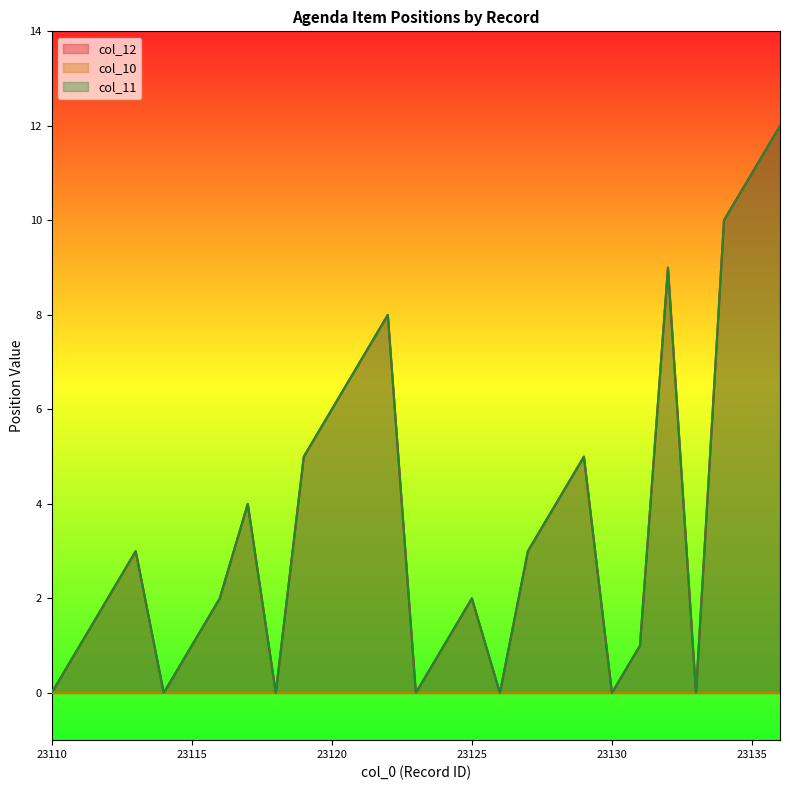

True or false: col_12 and col_11 cross at least once.

False